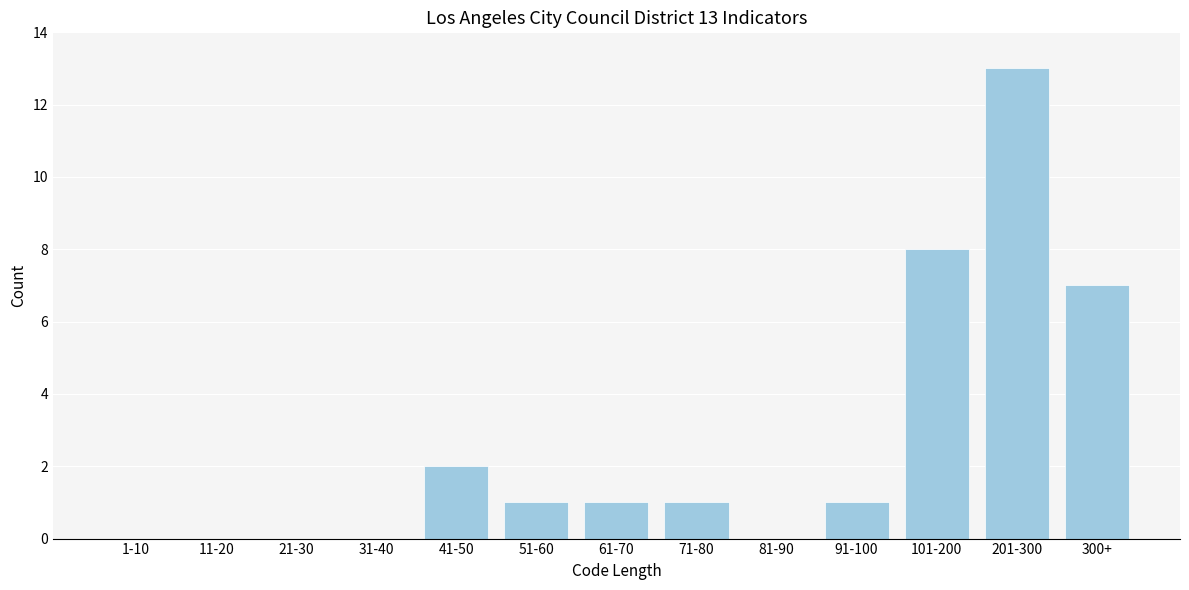

Reading right to left, list all the values displayed in this chart.

300+=7	201-300=13	101-200=8	91-100=1	81-90=0	71-80=1	61-70=1	51-60=1	41-50=2	31-40=0	21-30=0	11-20=0	1-10=0